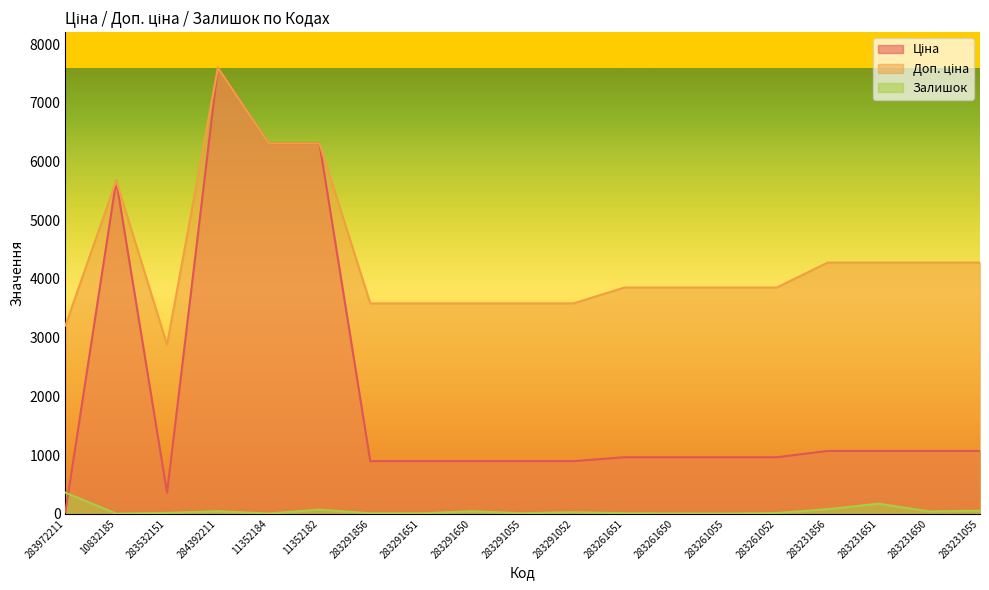

How many data points in Доп. ціна are above 3854?

12